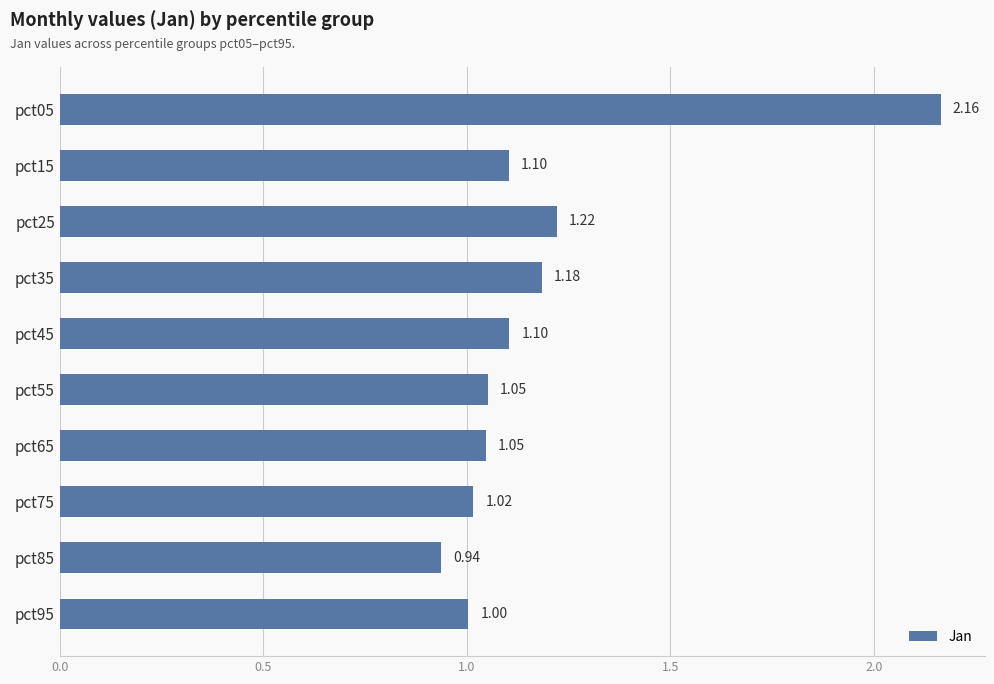

Between pct15 and pct05, which is larger?

pct05